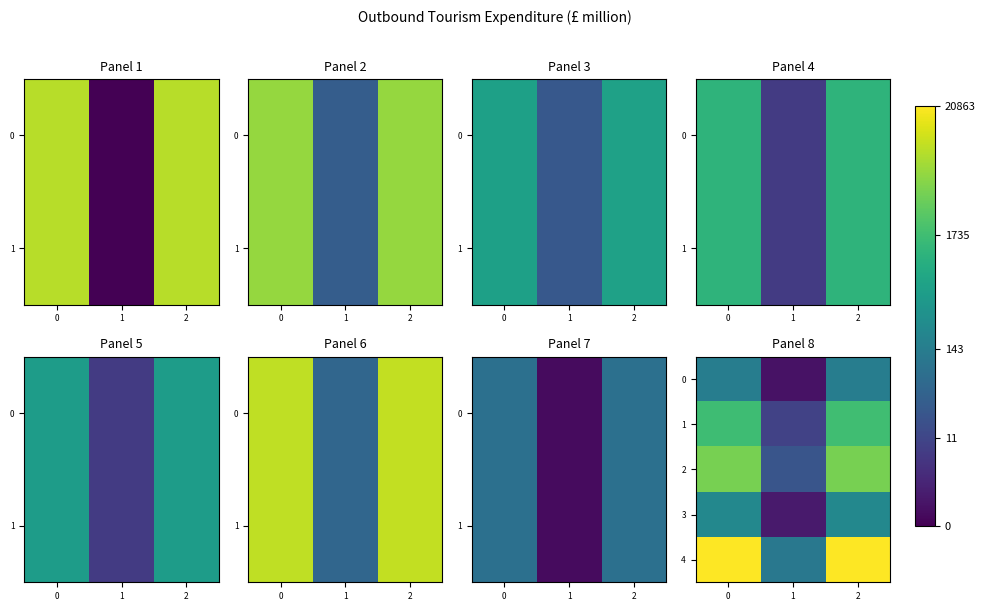

Between 0 and 2, which series saw the biggest shift?

row_4